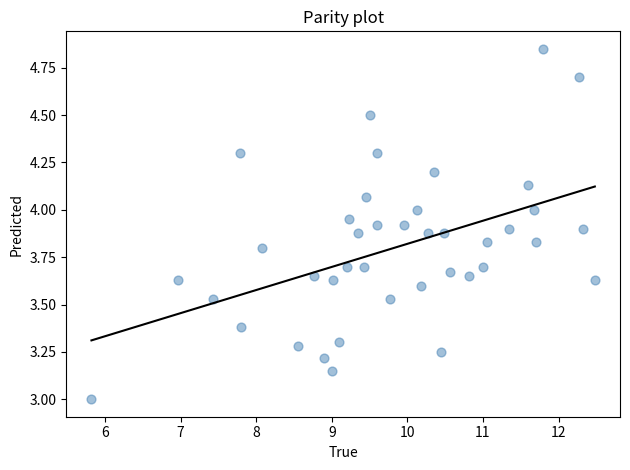

What is the range of X values (max minus min)?

6.7